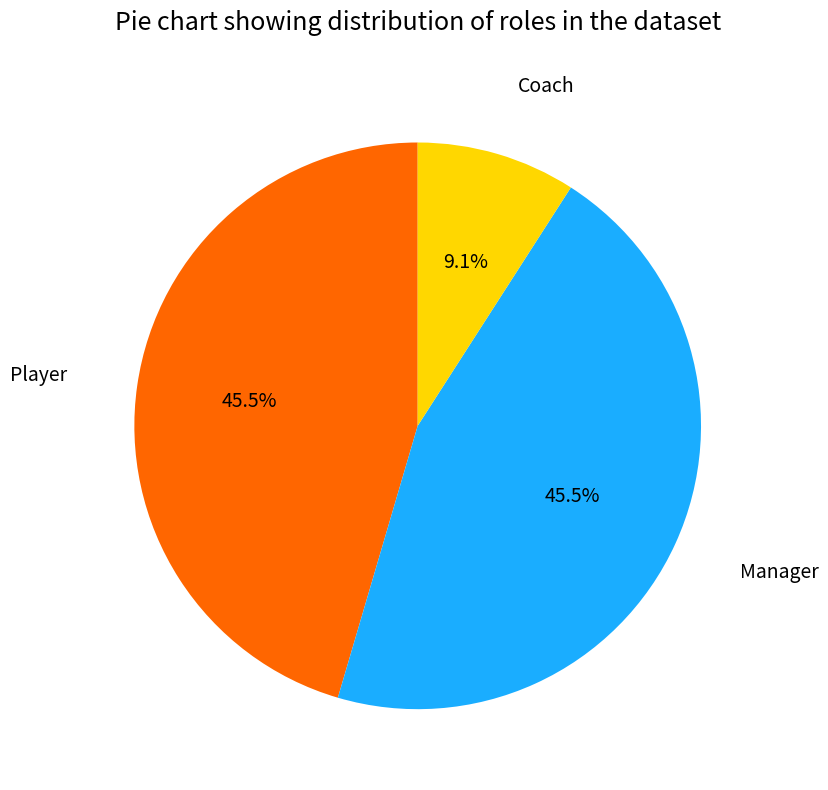

The Coach slice represents 21% of the pie. True or false?

False